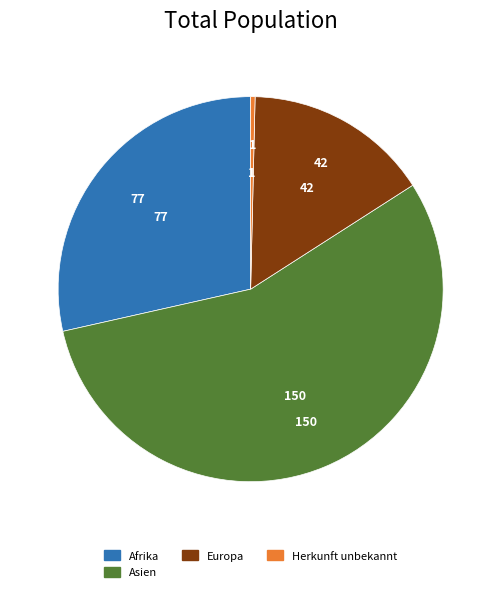

Rank the categories by value from highest to lowest.

Asien, Afrika, Europa, Herkunft unbekannt